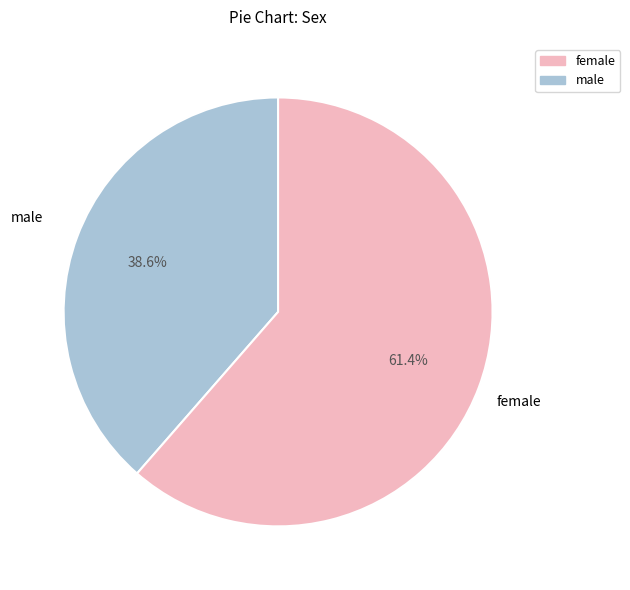

How many segments does this pie chart have?

2